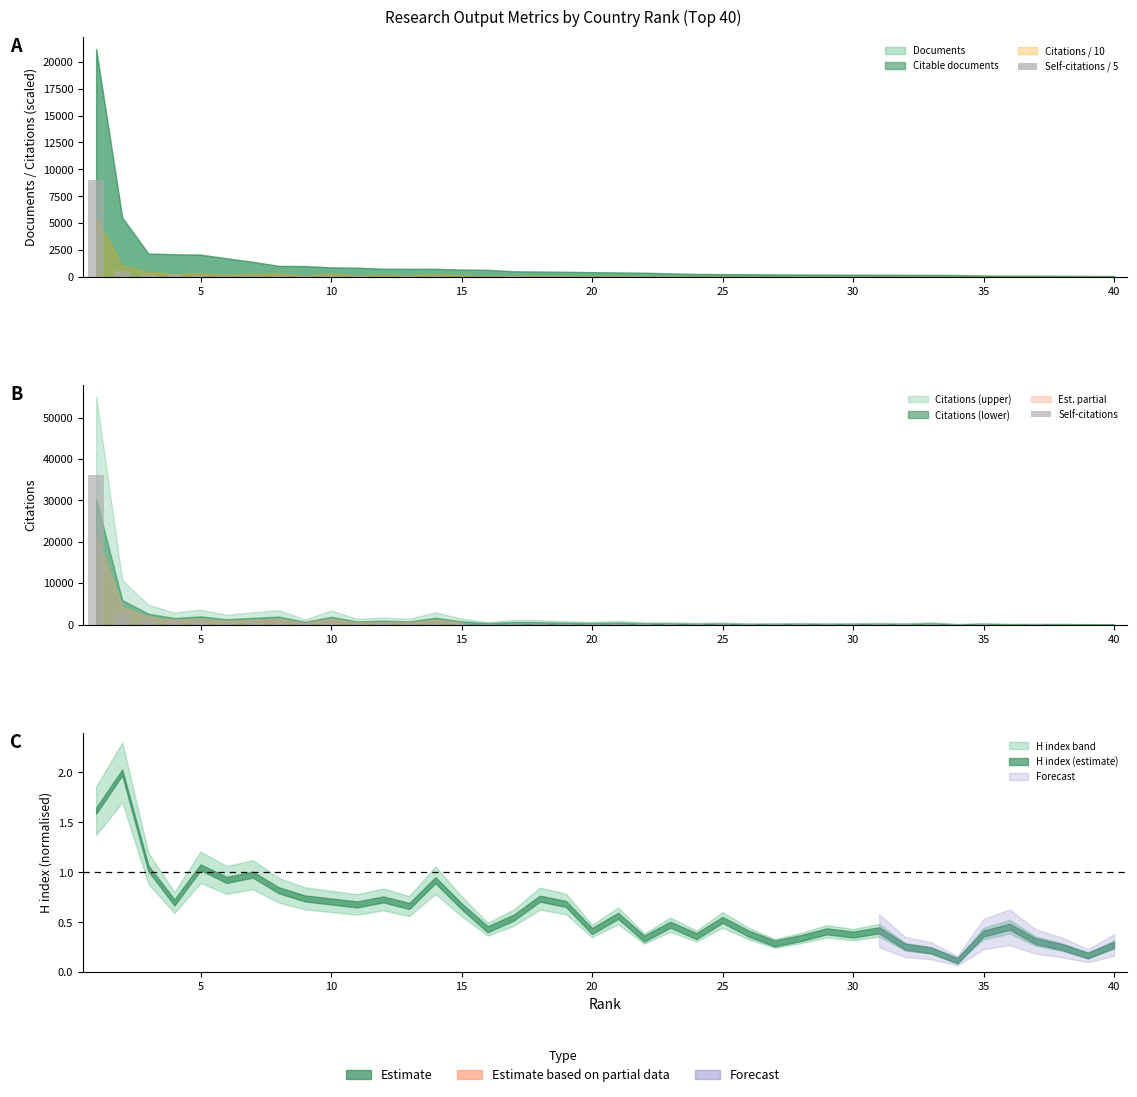

The Self-citations series shows 469.6 at 25. True or false?

True